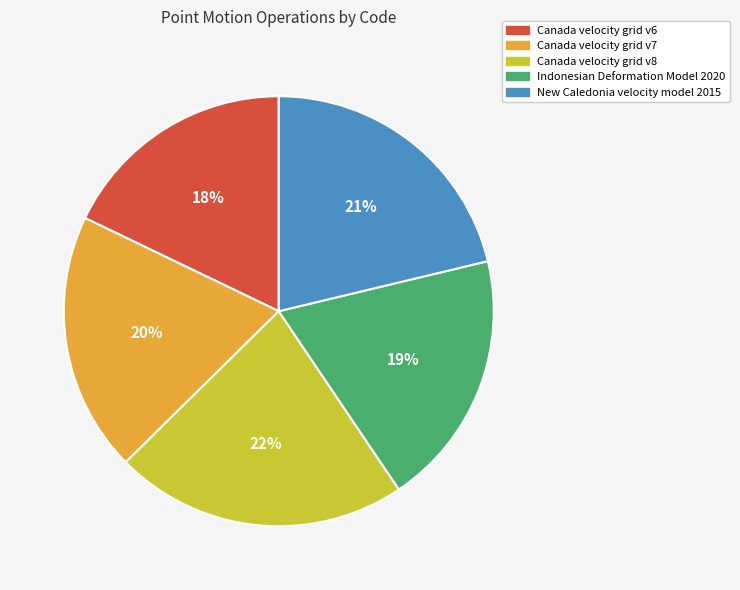

Approximately how many times larger is the value at Indonesian Deformation Model 2020 compared to New Caledonia velocity model 2015?

0.9